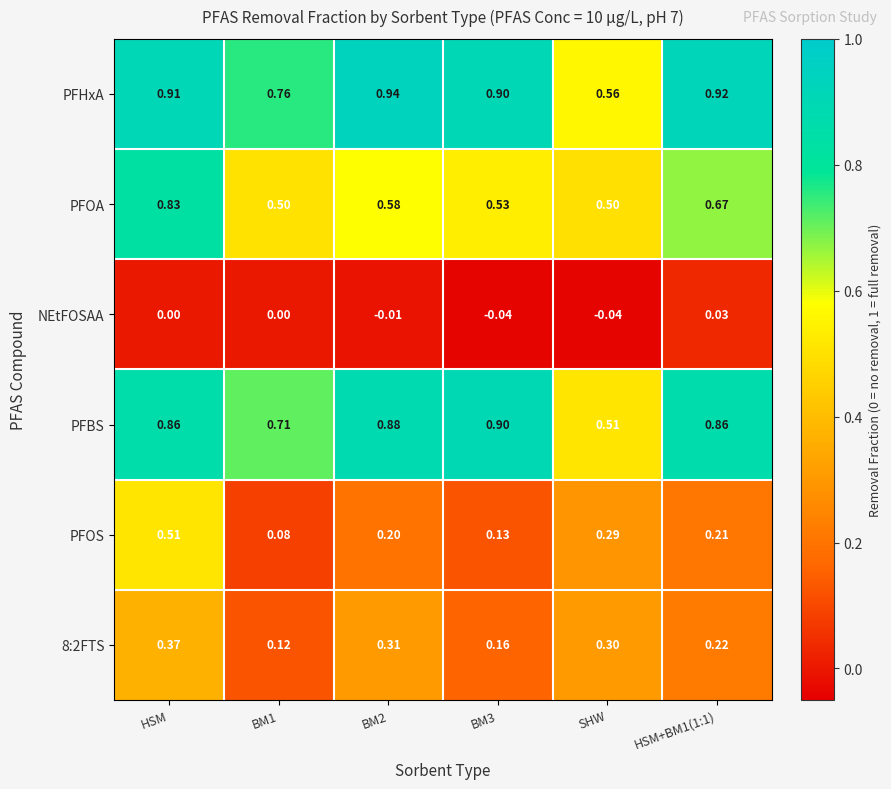

What is the spread (max minus min) of values at HSM+BM1(1:1)?

0.9